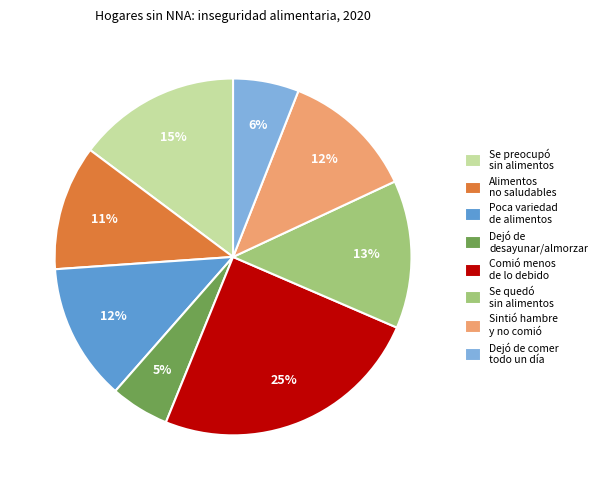

What is the smallest slice in the pie chart?

Dejó de desayunar/almorzar